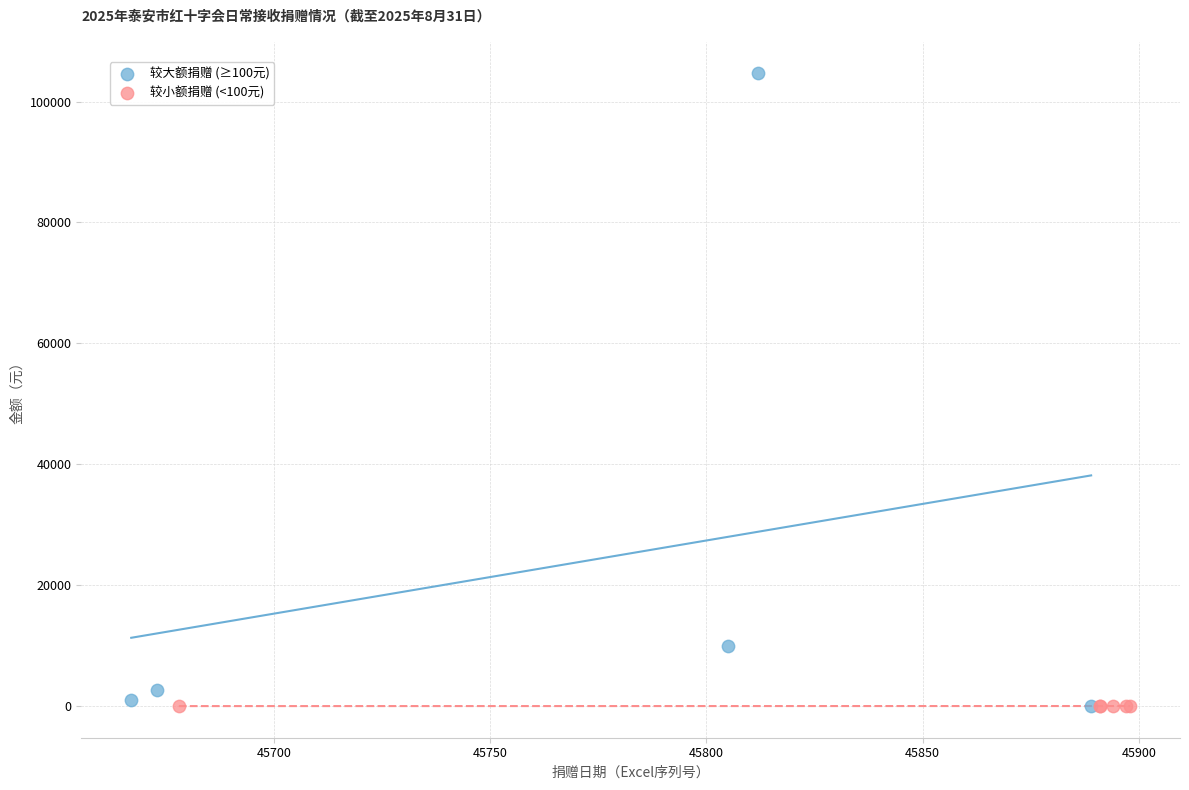

Which series contains the highest Y value?

较大额捐赠 (≥100元)